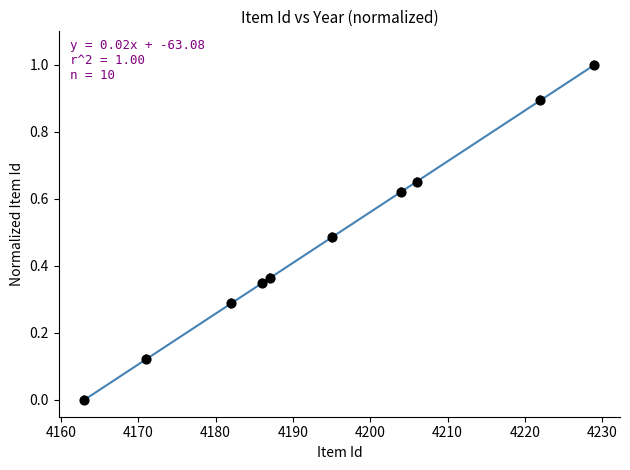

What is the average X value?

4194.5